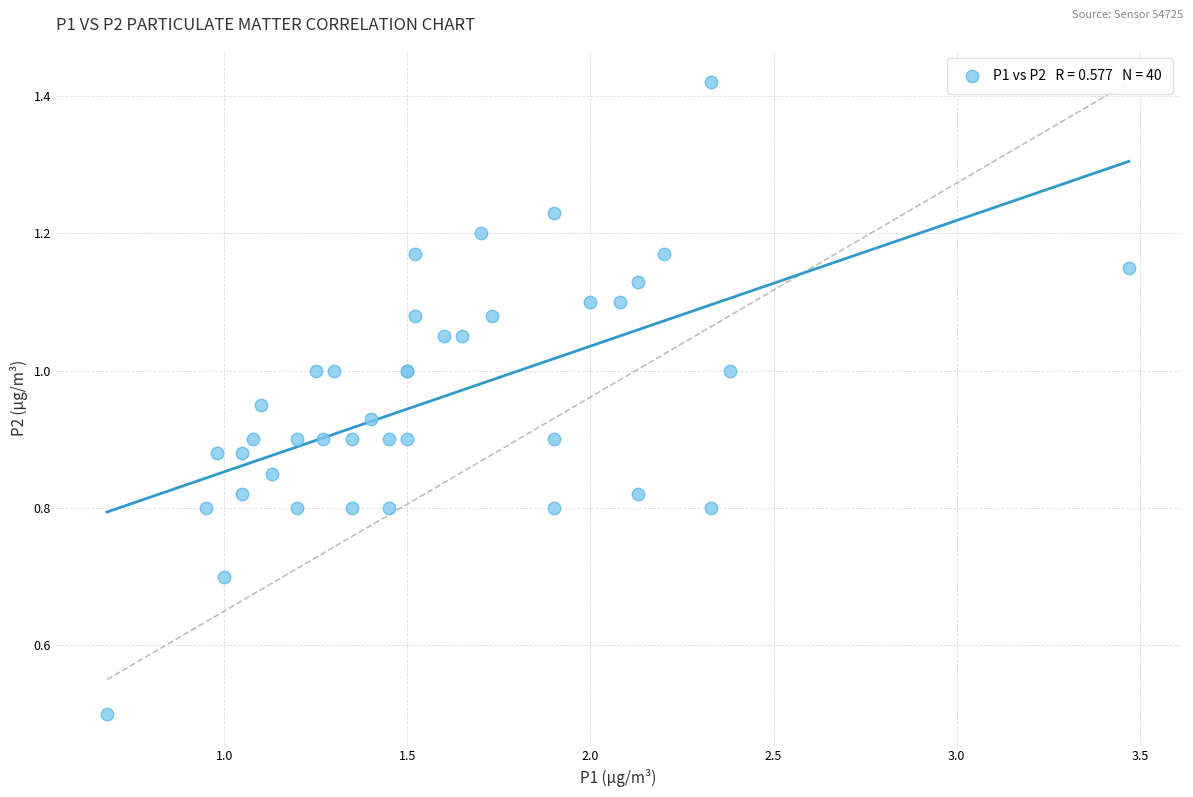

What Y value in the scatter plot is closest to 0?

0.5